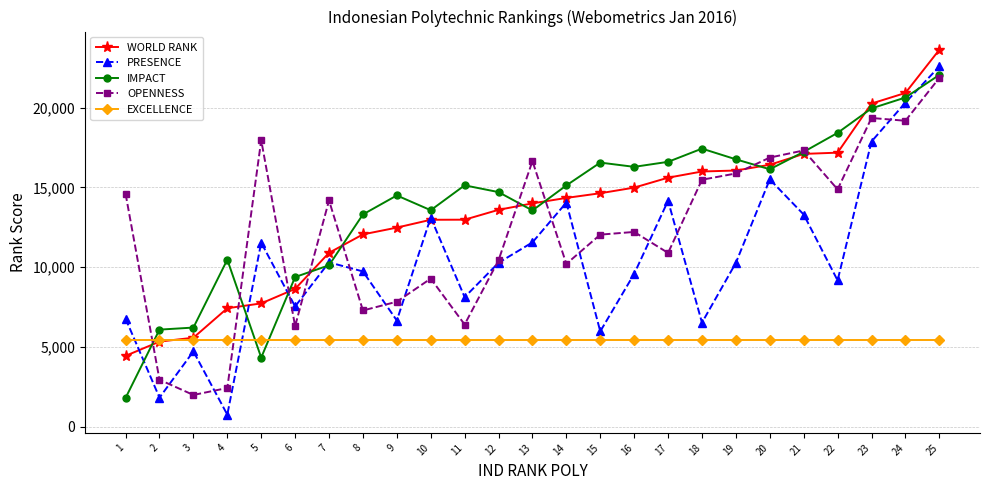

Where is the first local maximum for OPENNESS?

5